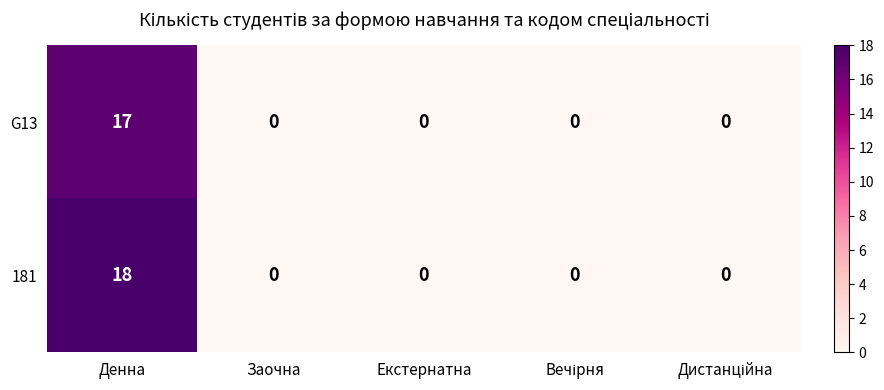

List the series in order of their peak value, lowest first.

G13, 181